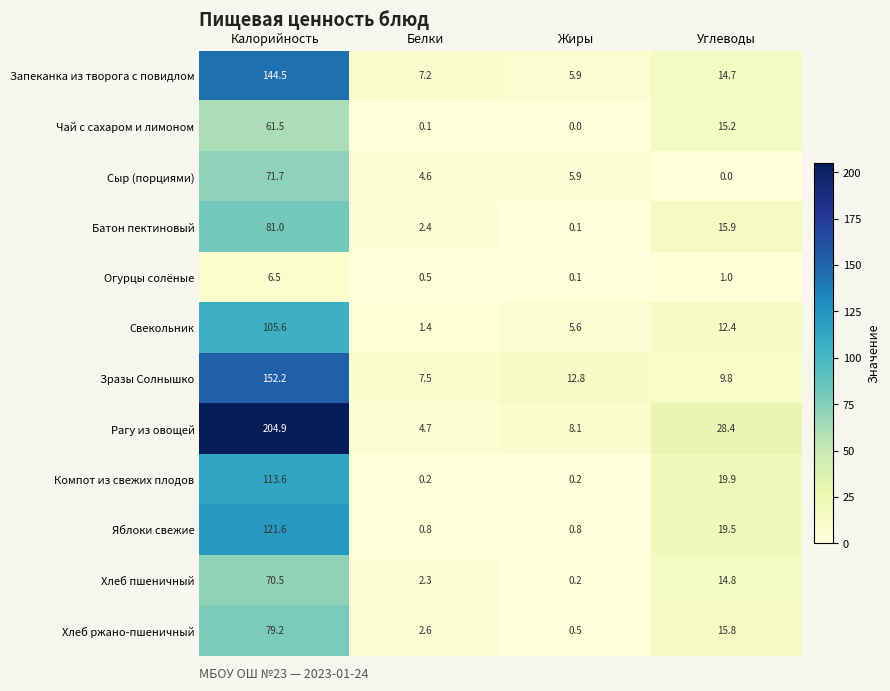

Is it true that Сыр (порциями) equals 4.6 at Белки?

True